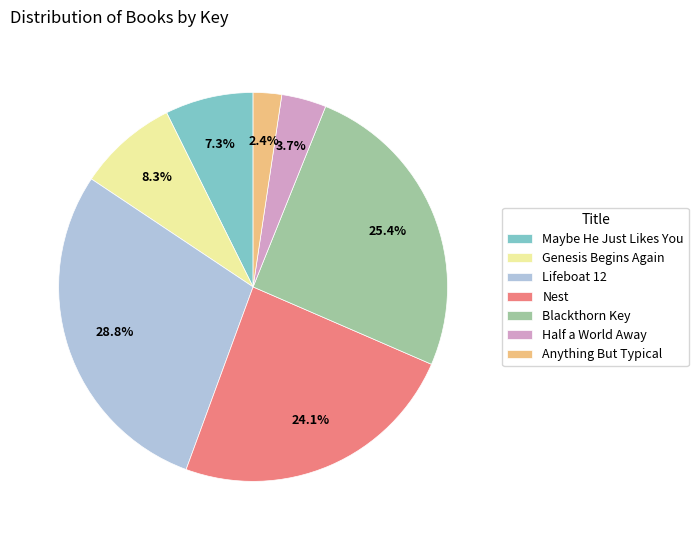

Rank the categories by value from highest to lowest.

Lifeboat 12, Blackthorn Key, Nest, Genesis Begins Again, Maybe He Just Likes You, Half a World Away, Anything But Typical